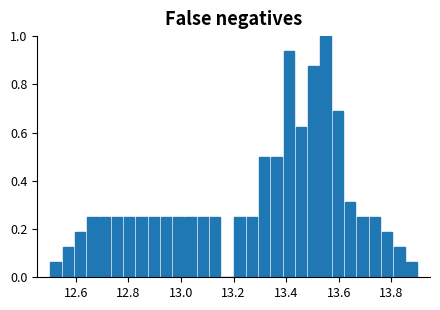

Read against the x-axis, roughly where is the centre of the tallest bar?

13.56